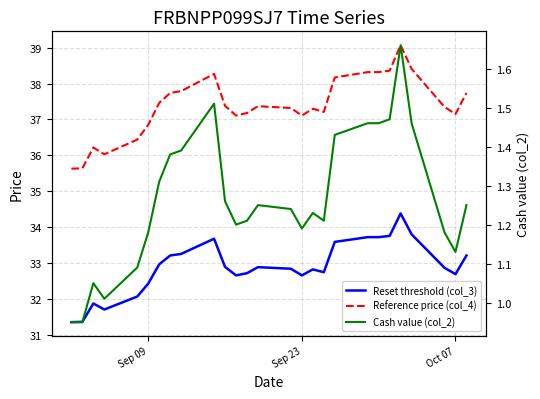

Is the value of Reset threshold (col_3) at 26 greater than the value of Cash value (col_2) at 12?

Yes